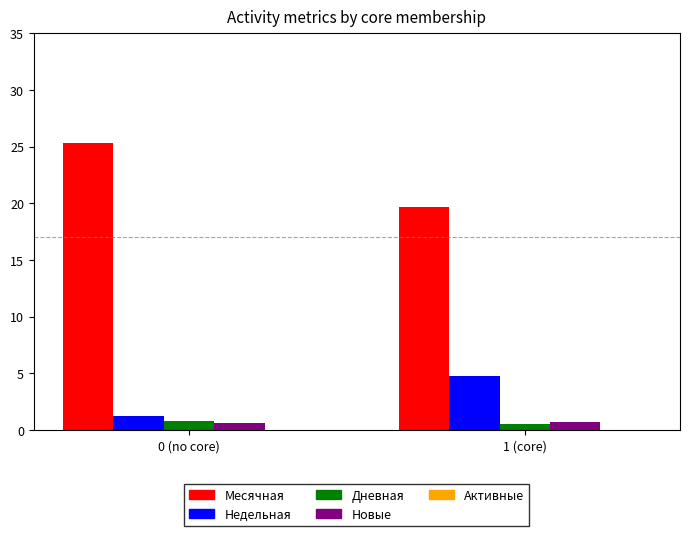

What is the total value across all series at 1 (core)?

25.7